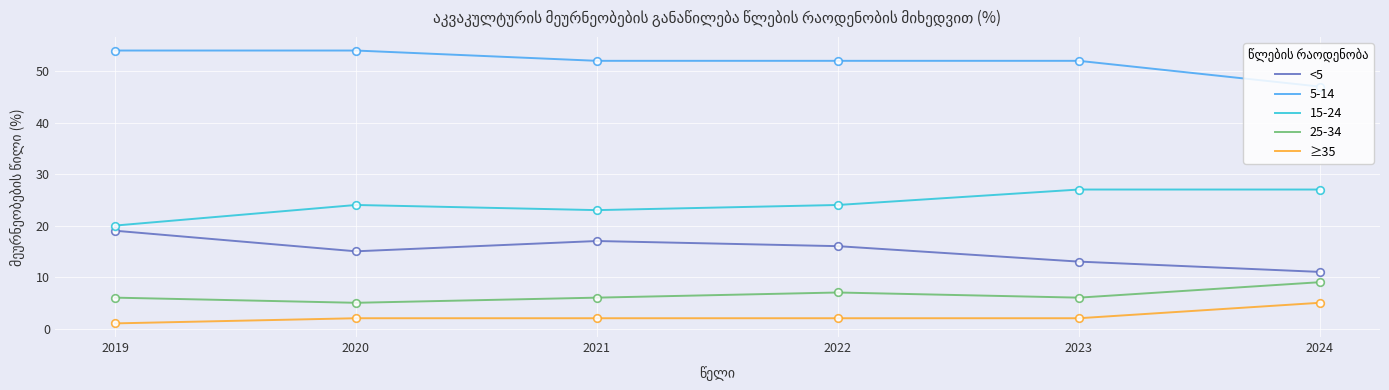

What is the total value across all series at 2021?

100